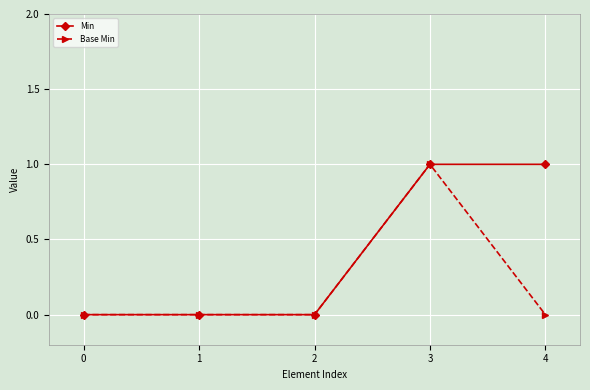

What are all the series names shown in the legend?

Min, Base Min